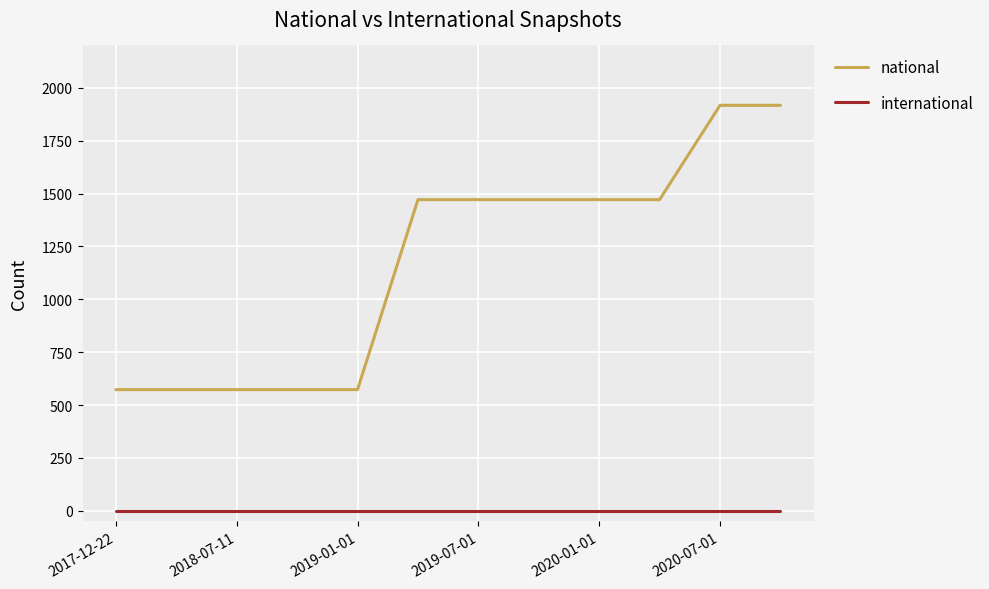

Which series has the widest spread of values?

national